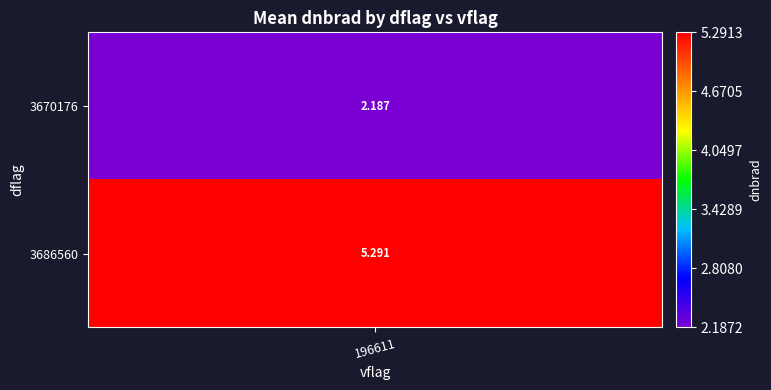

How many series are shown in this chart?

2